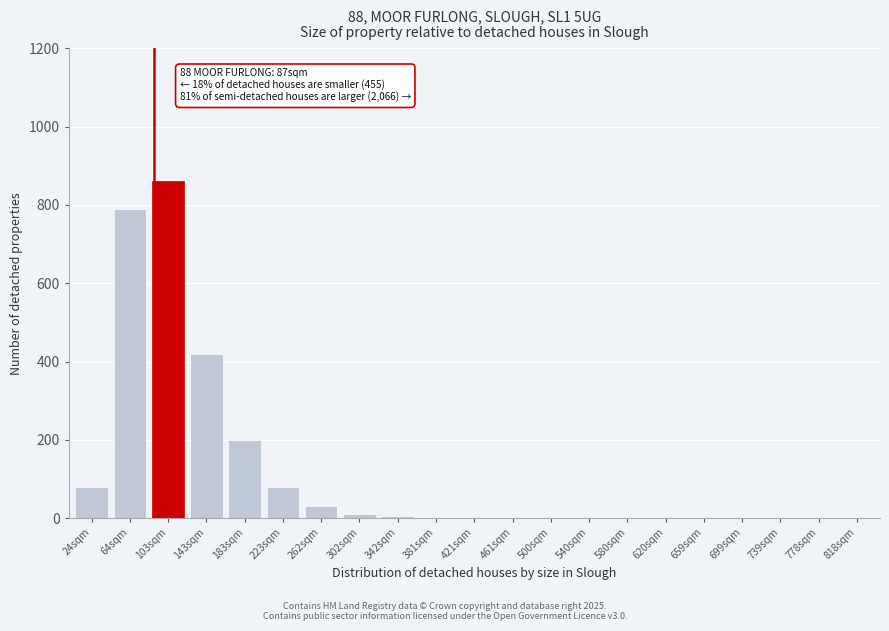

The chart shows a value of 1 at 461sqm. True or false?

True